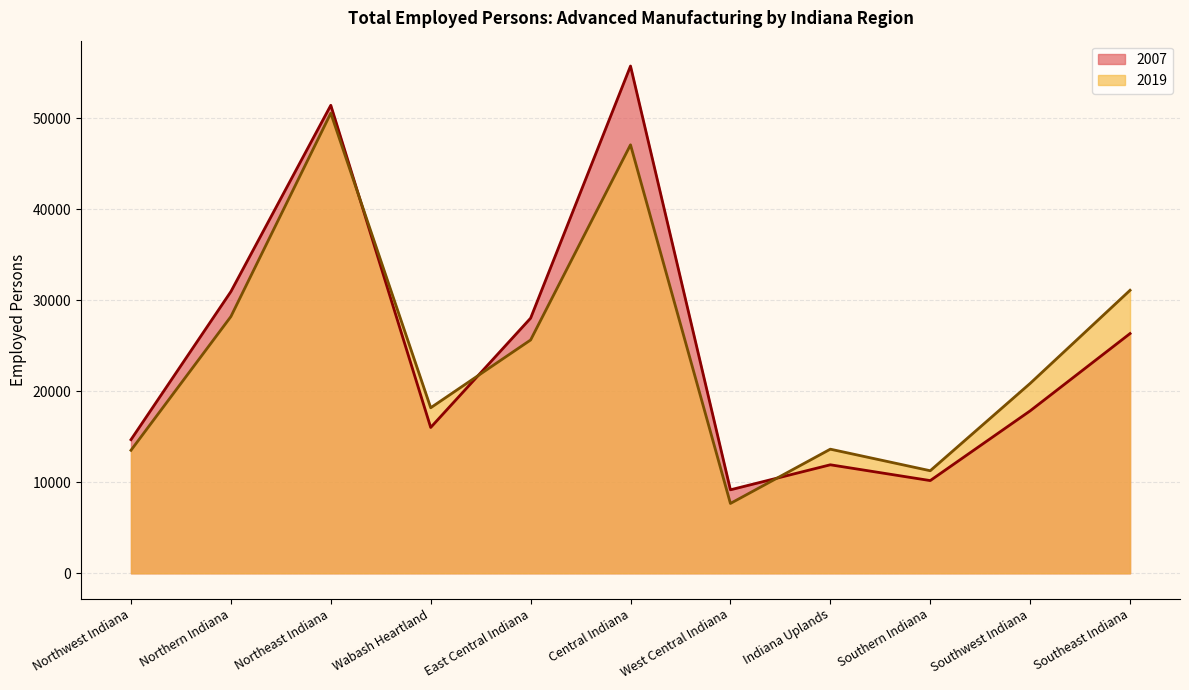

Rank the series at Indiana Uplands from lowest to highest value.

2007, 2019